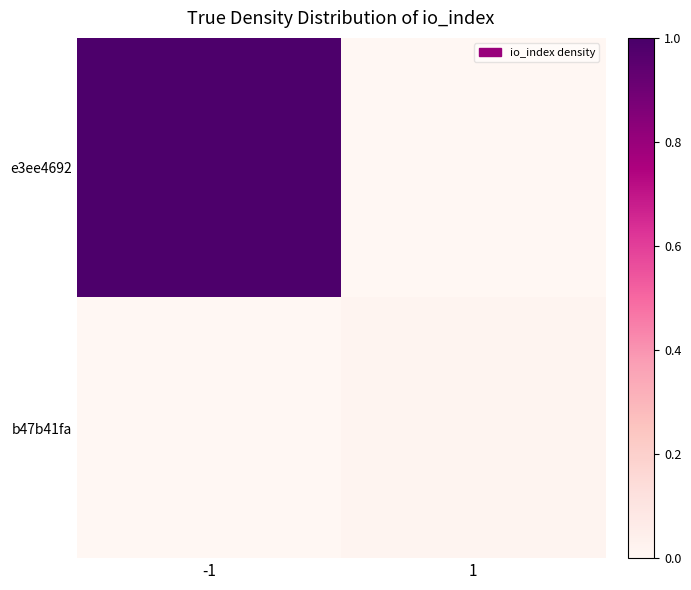

Rank the series by their maximum value, from highest to lowest.

e3ee4692, b47b41fa